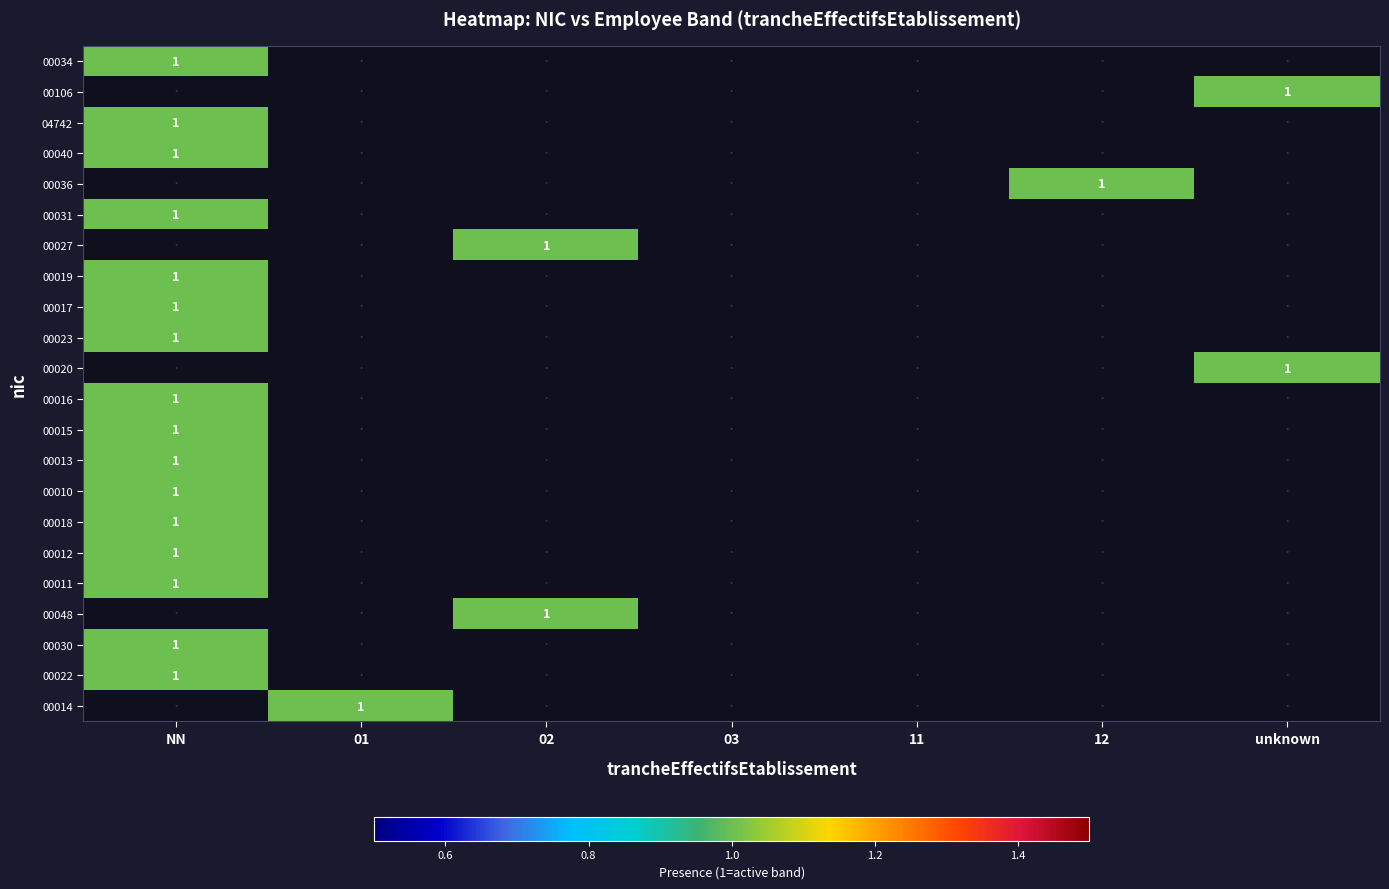

At which label does 00023 reach its peak?

NN